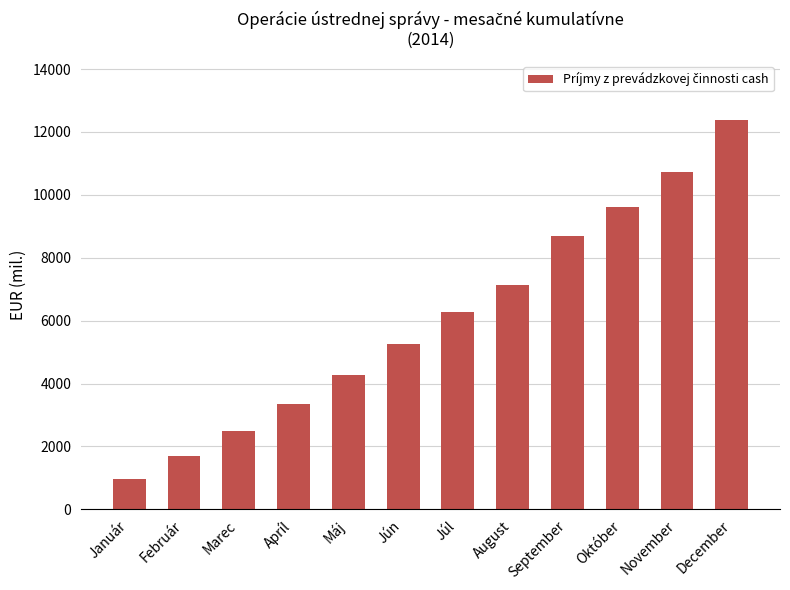

List the labels in order of value, largest first.

December, November, Október, September, August, Júl, Jún, Máj, Apríl, Marec, Február, Január